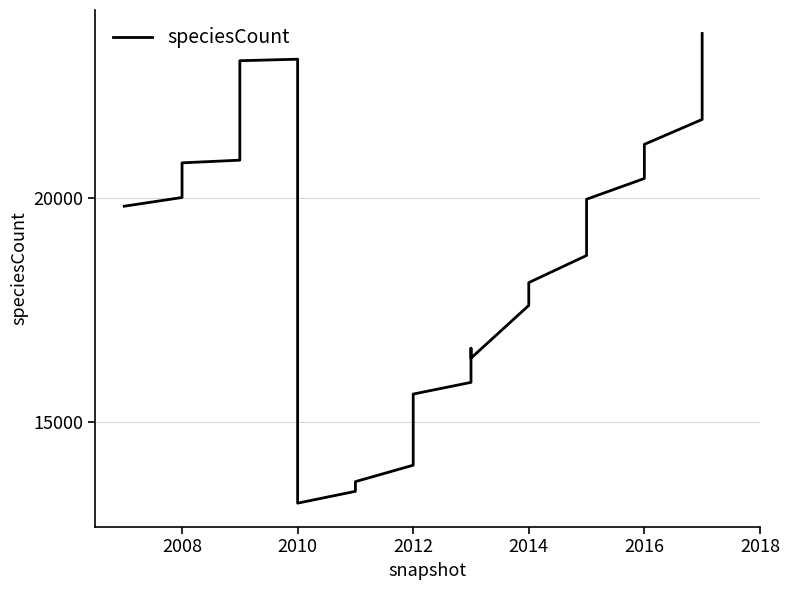

How many interior local valleys (lower than both neighbors) does the data have?

2